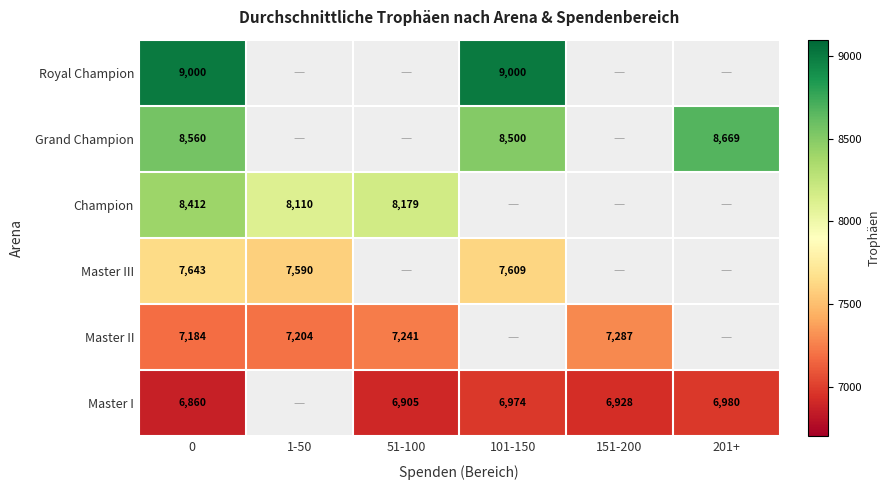

What is the maximum value shown in the chart?

9000.0